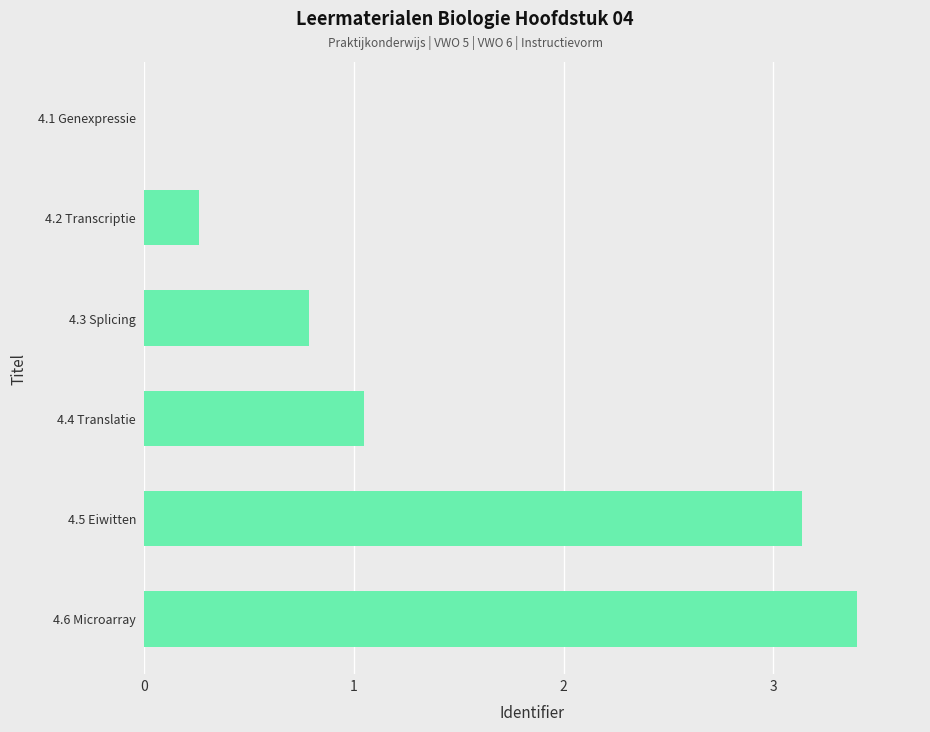

How many values are above zero?

5